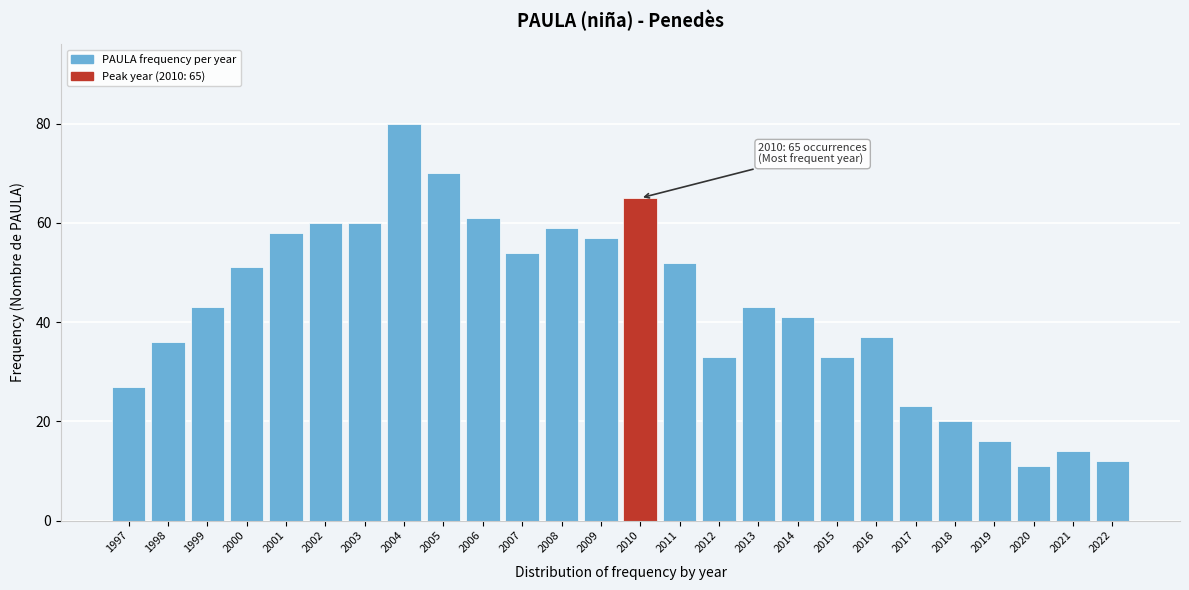

Reading left to right, transcribe all the data shown in this chart.

1997=27	1998=36	1999=43	2000=51	2001=58	2002=60	2003=60	2004=80	2005=70	2006=61	2007=54	2008=59	2009=57	2010=65	2011=52	2012=33	2013=43	2014=41	2015=33	2016=37	2017=23	2018=20	2019=16	2020=11	2021=14	2022=12